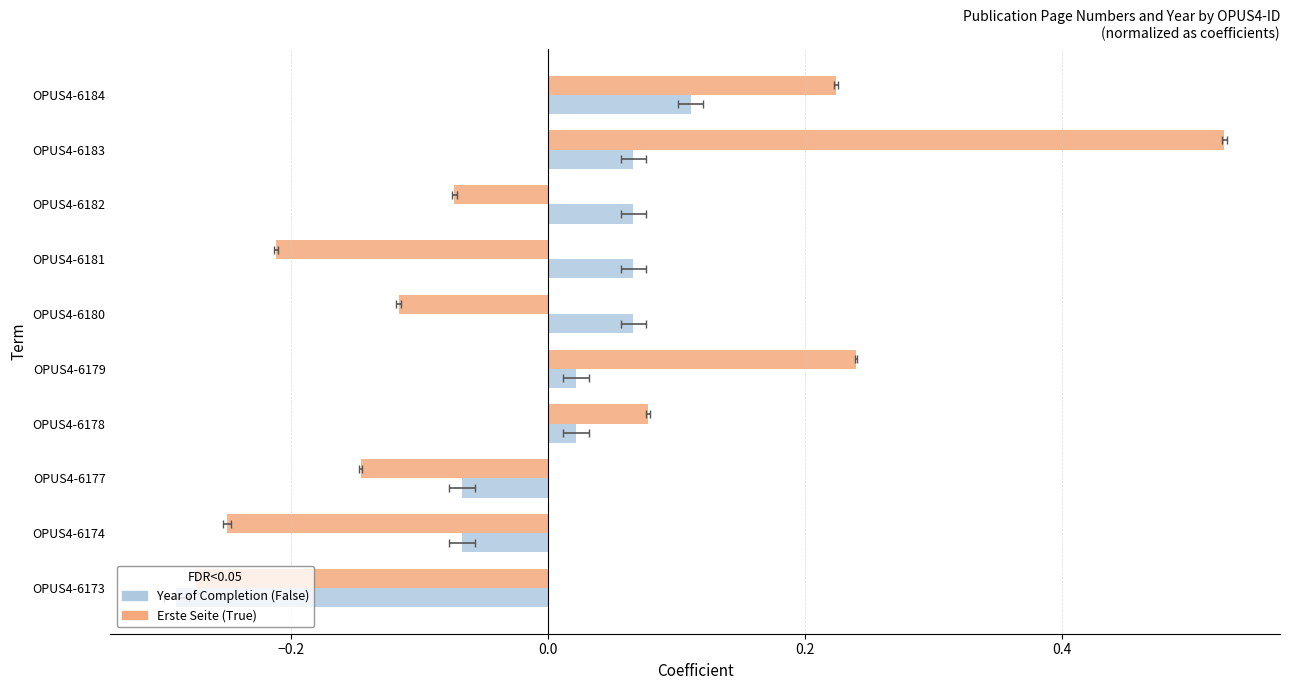

What is the greatest value displayed?

0.5